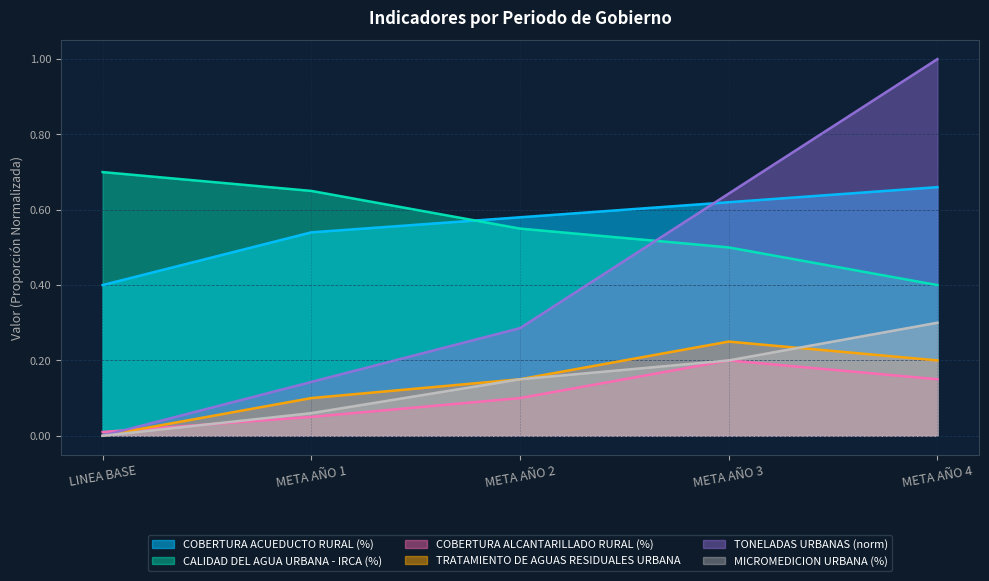

What is the difference between the second highest and second lowest values in the MICROMEDICION URBANA (%) series?

0.1